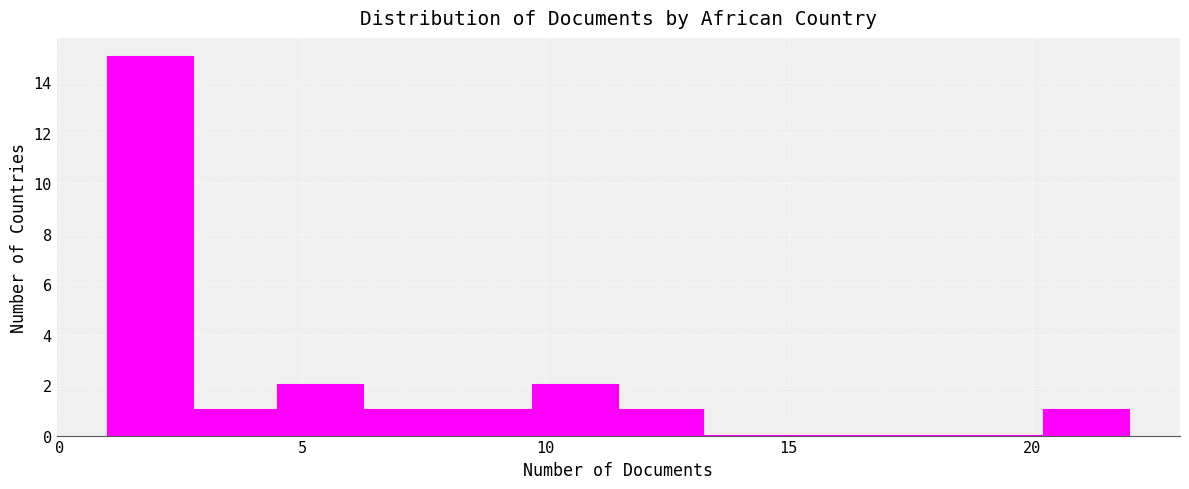

Read against the x-axis, roughly where is the centre of the tallest bar?

2.0